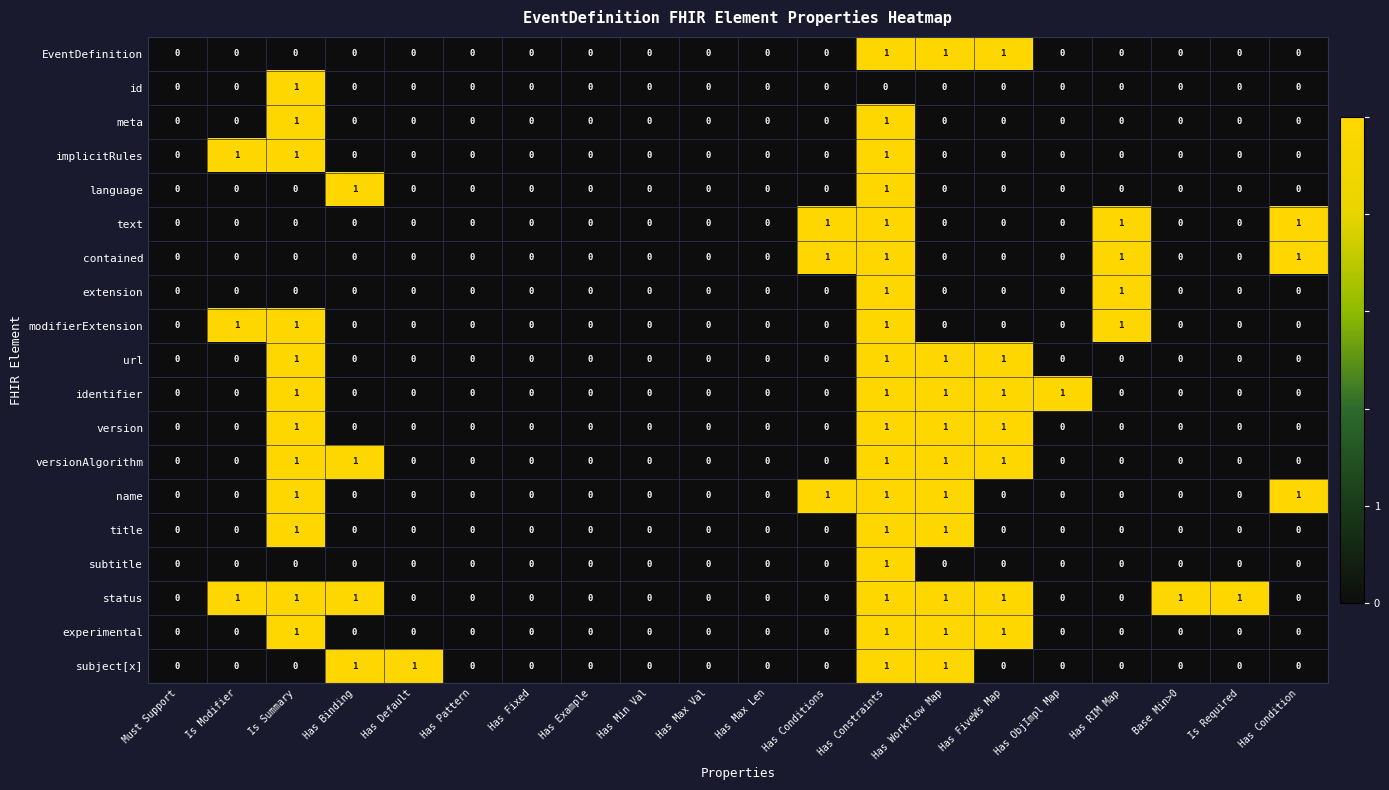

At which category is the sum across all series the highest?

Has Constraints